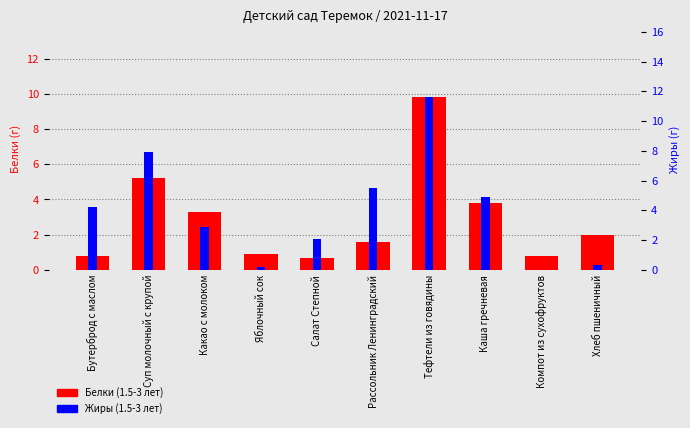

What is the label of the 6th bar from the right?

Салат Степной